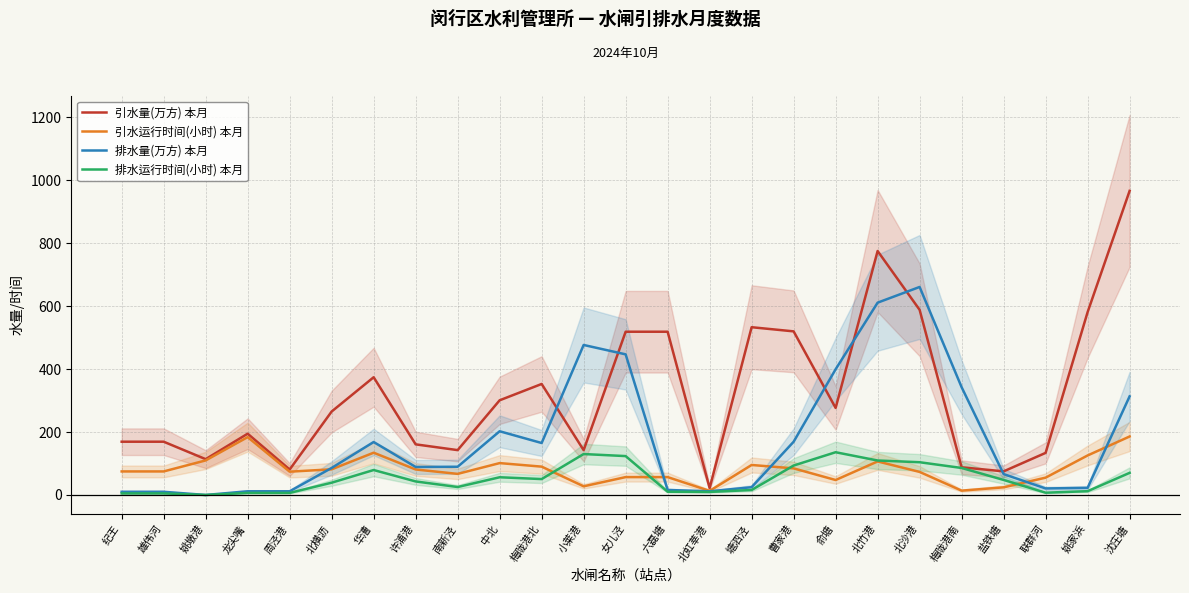

How many interior local valleys does the 引水运行时间(小时) 本月 series have?

6